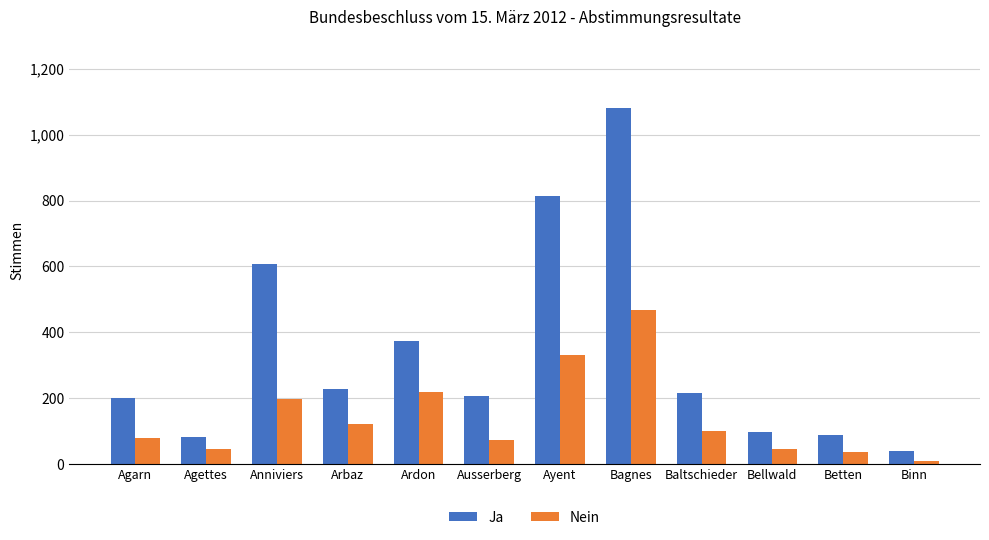

At which label is Ja closest to 560?

Anniviers